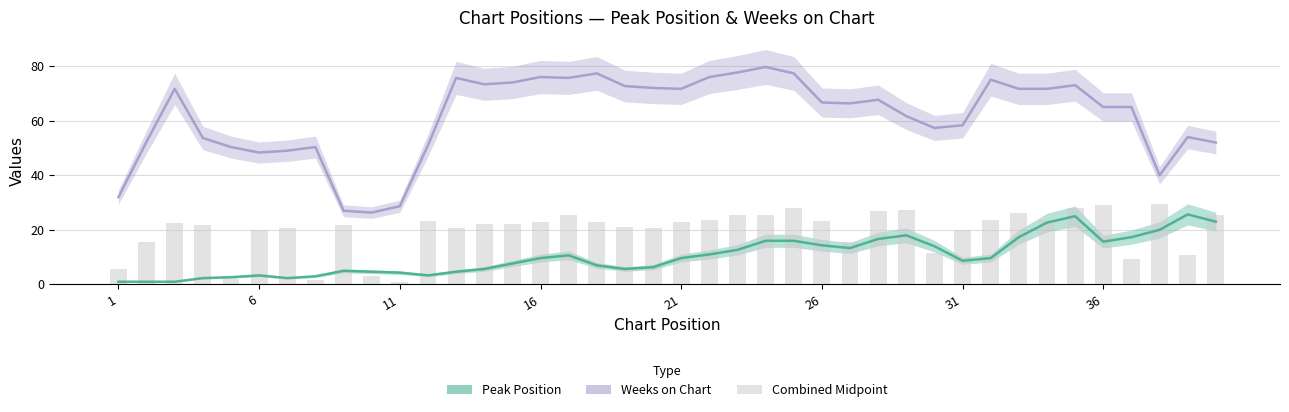

Reading left to right, transcribe all the data shown in this chart.

Weeks on Chart: 32.0	52.3	71.7	53.7	50.3	48.3	49.0	50.3	27.0	26.3	28.7	51.0	75.7	73.3	74.0	76.0	75.7	77.3	72.7	72.0	71.7	76.0	77.7	79.7	77.3	66.7	66.3	67.7	61.7	57.3	58.3	75.0	71.7	71.7	73.0	65.0	65.0	40.0	54.0	52.0
Peak Position: 1.0	1.0	1.0	2.3	2.7	3.3	2.3	3.0	5.0	4.7	4.3	3.3	4.7	5.7	7.7	9.7	10.7	7.0	5.7	6.3	9.7	11.0	12.7	16.0	16.0	14.3	13.3	16.7	18.0	14.0	8.7	9.7	17.3	22.7	25.0	15.7	17.3	20.0	25.7	23.0
Combined Midpoint: 5.8	15.7	22.6	21.7	1.9	20.1	20.6	1.7	21.7	3.0	0.8	23.4	20.6	22.3	22.3	22.8	25.6	22.8	21.2	20.6	22.8	23.7	25.3	25.6	28.1	23.4	15.4	27.0	27.2	11.6	20.1	23.7	26.1	23.7	28.1	29.2	9.4	29.4	10.7	25.6